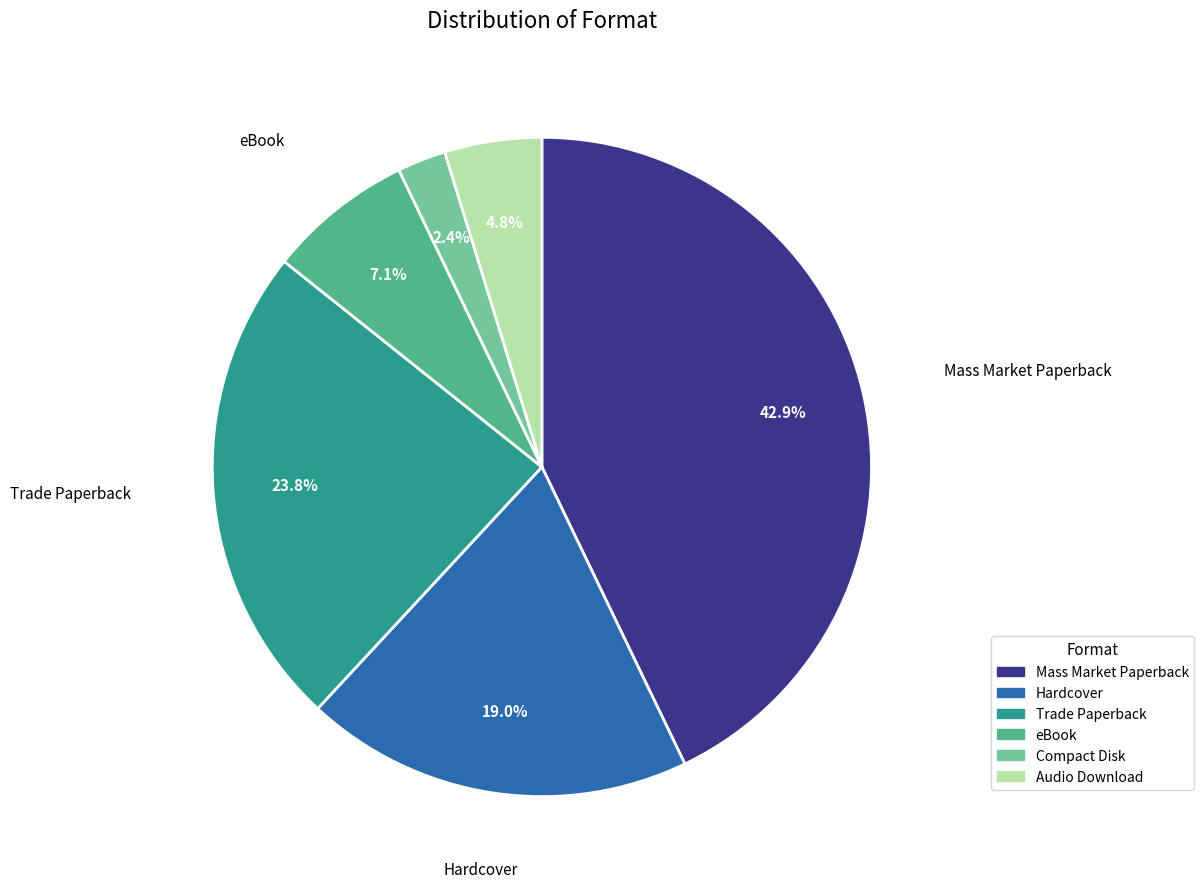

Do Trade Paperback and Mass Market Paperback together represent more than half of the pie?

Yes